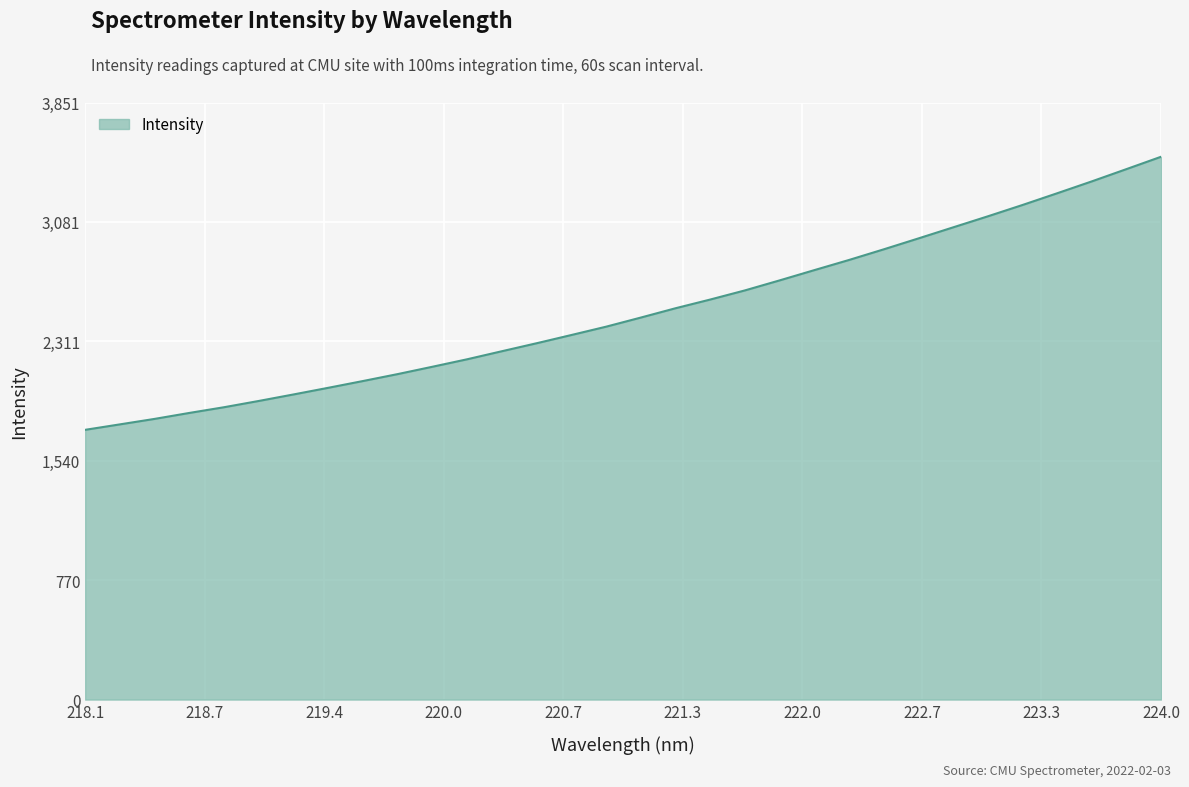

What is the maximum value shown in the chart?

3501.6